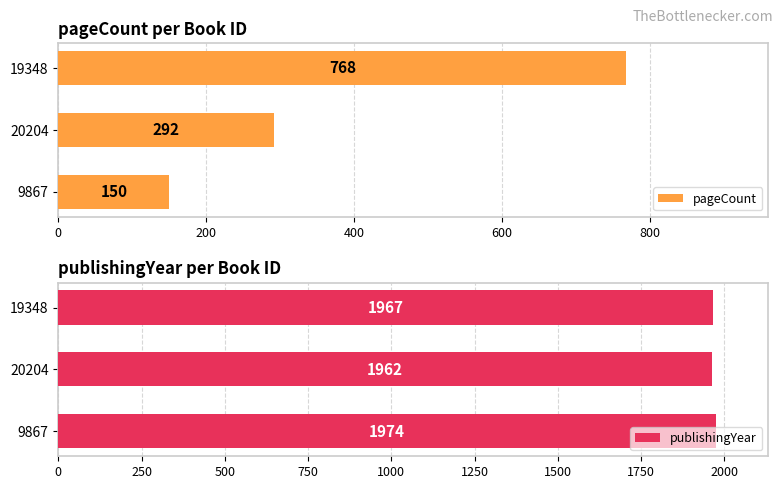

Rank the series at 400 from lowest to highest value.

pageCount, publishingYear